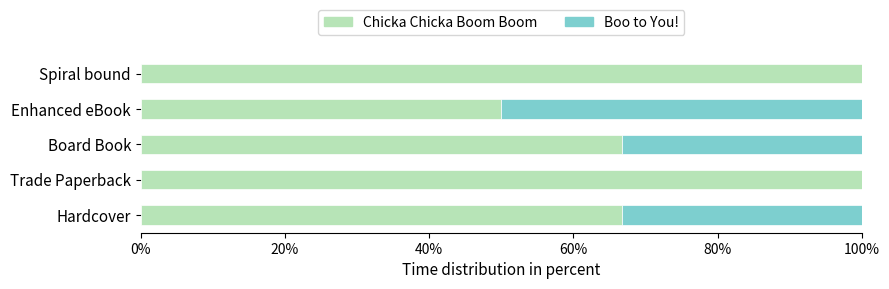

What is the total value across all series at Enhanced eBook?

100.0